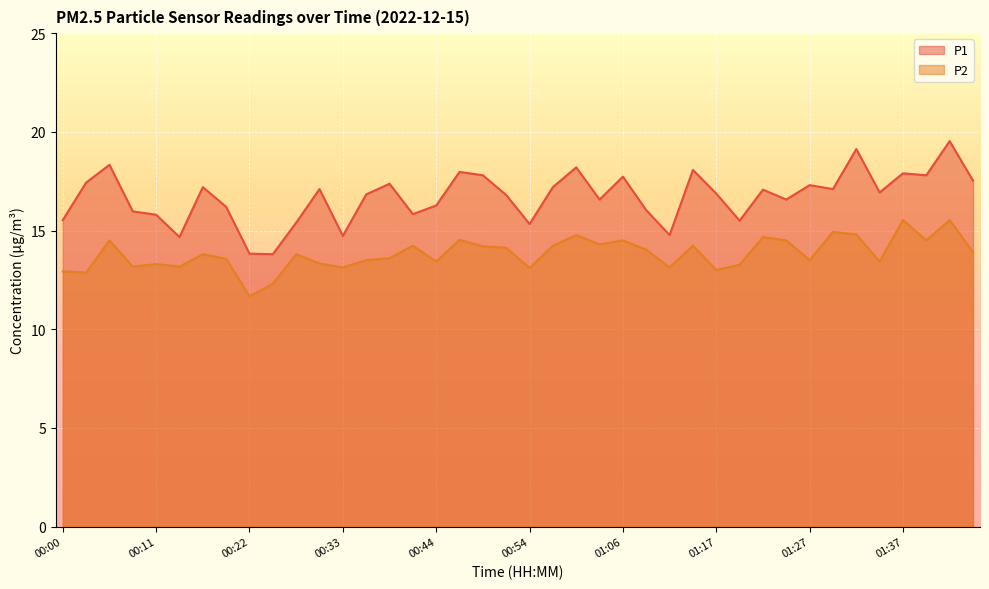

Which has a higher value, 00:49 or 00:16?

00:49